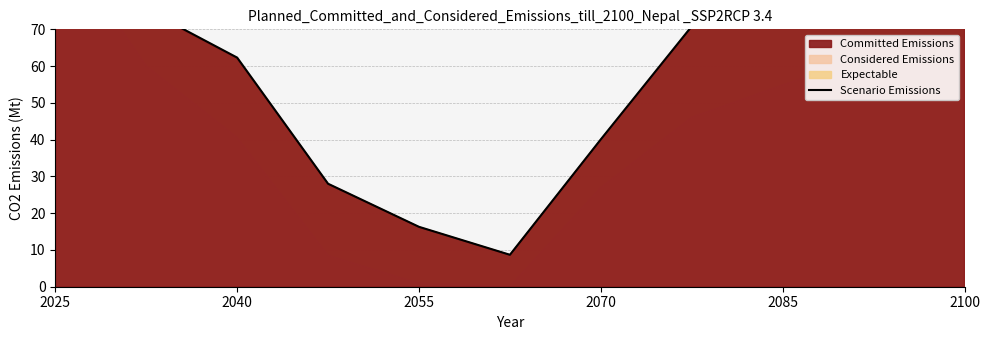

How many values are below 70?

5